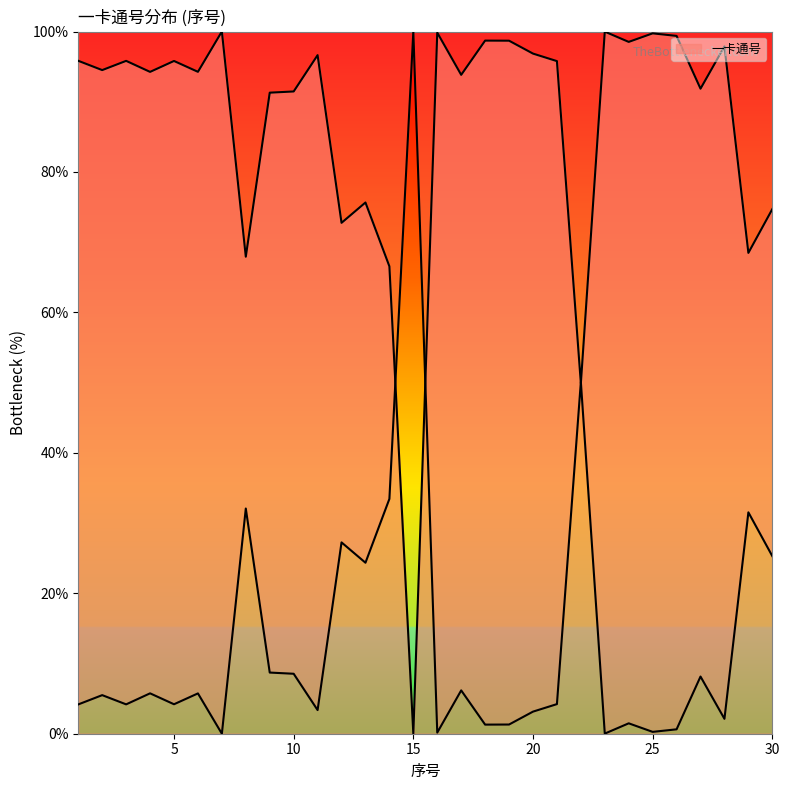

Is it true that the value at 29 is 68.5?

True